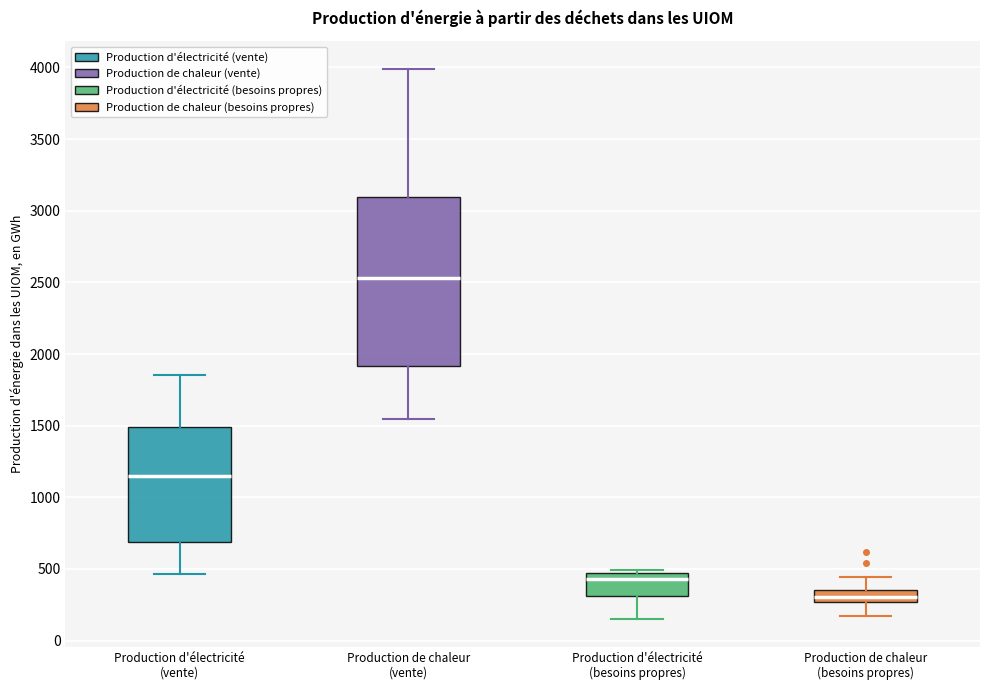

Reading left to right, transcribe this box plot: for each box, give where its median line is, the range the box spans, and where its two whiskers end, as read against the y-axis. The values are not printed on the chart, so give them approximately, as read against the axis.

Production d'électricité (vente): median 1150, box 700 to 1500, whiskers 450 to 1850
Production de chaleur (vente): median 2550, box 1900 to 3100, whiskers 1550 to 4000
Production d'électricité (besoins propres): median 450 (just below the box's upper edge), box 300 to 450, whiskers 150 to 500
Production de chaleur (besoins propres): median 300, box 250 to 350, whiskers 150 to 450